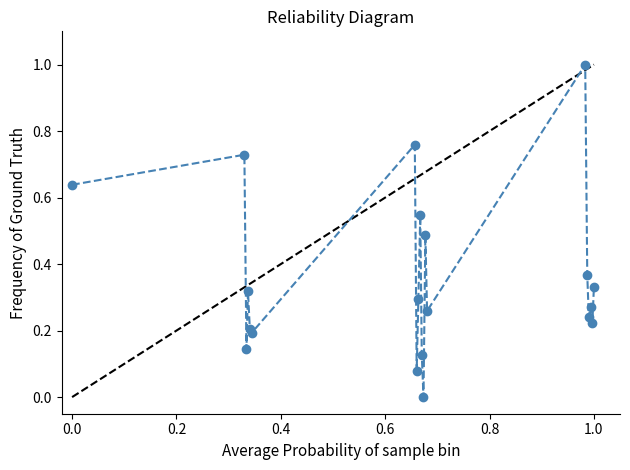

What is the sum of all values?

7.2